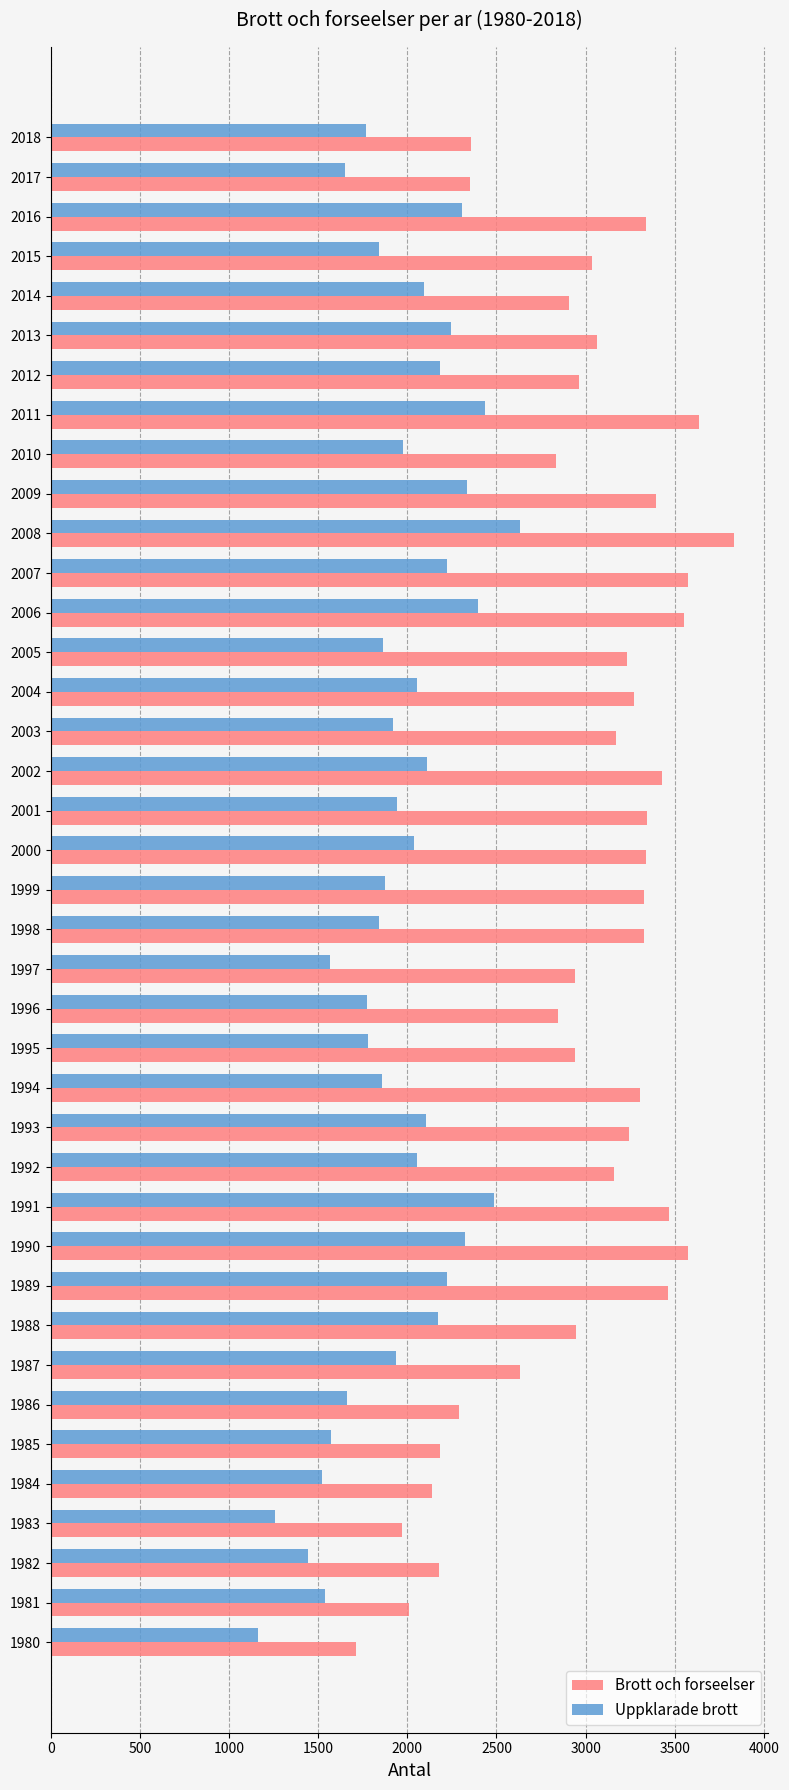

What is the difference between the maximum and minimum values in the Uppklarade brott series?

1467